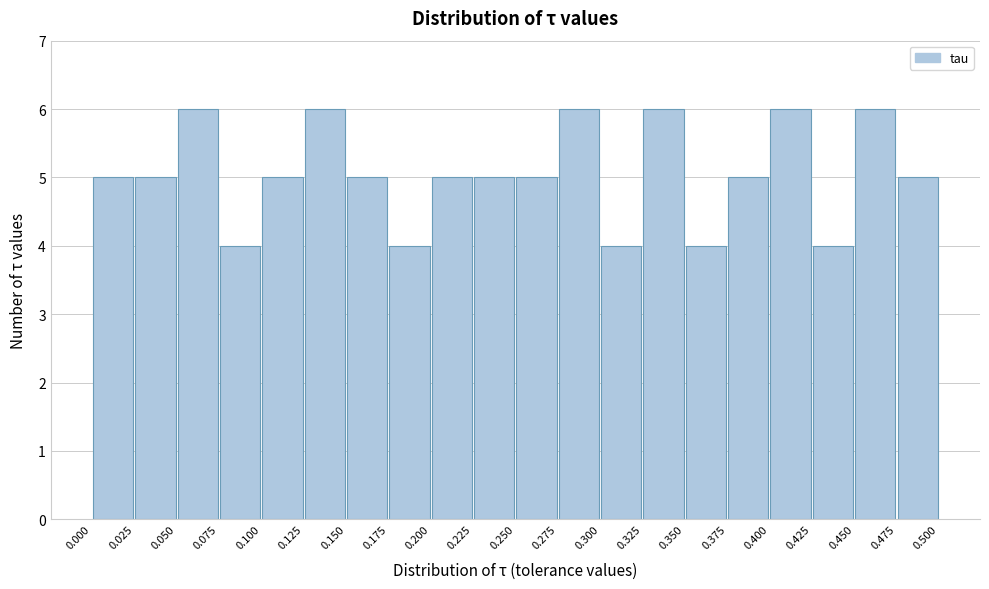

Reading left to right, transcribe this chart: for each bar, give the range it covers on the x-axis and its height. The values are not printed on the chart, so give them approximately, as read against the axis.

0.000 to 0.025: 5
0.025 to 0.050: 5
0.050 to 0.075: 6
0.075 to 0.100: 4
0.100 to 0.125: 5
0.125 to 0.150: 6
0.150 to 0.175: 5
0.175 to 0.200: 4
0.200 to 0.225: 5
0.225 to 0.250: 5
0.250 to 0.275: 5
0.275 to 0.300: 6
0.300 to 0.325: 4
0.325 to 0.350: 6
0.350 to 0.375: 4
0.375 to 0.400: 5
0.400 to 0.425: 6
0.425 to 0.450: 4
0.450 to 0.475: 6
0.475 to 0.500: 5